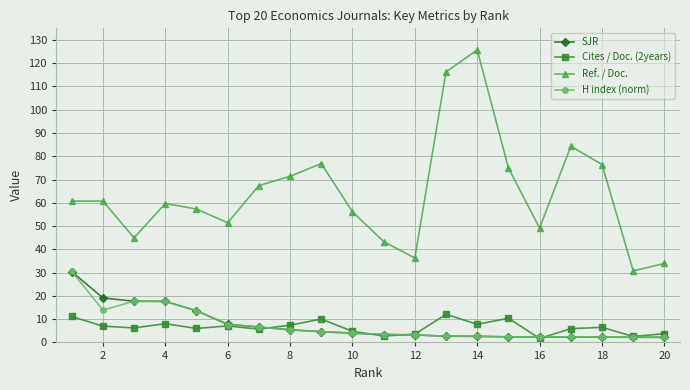

Which series has the largest range (max minus min)?

Ref. / Doc.